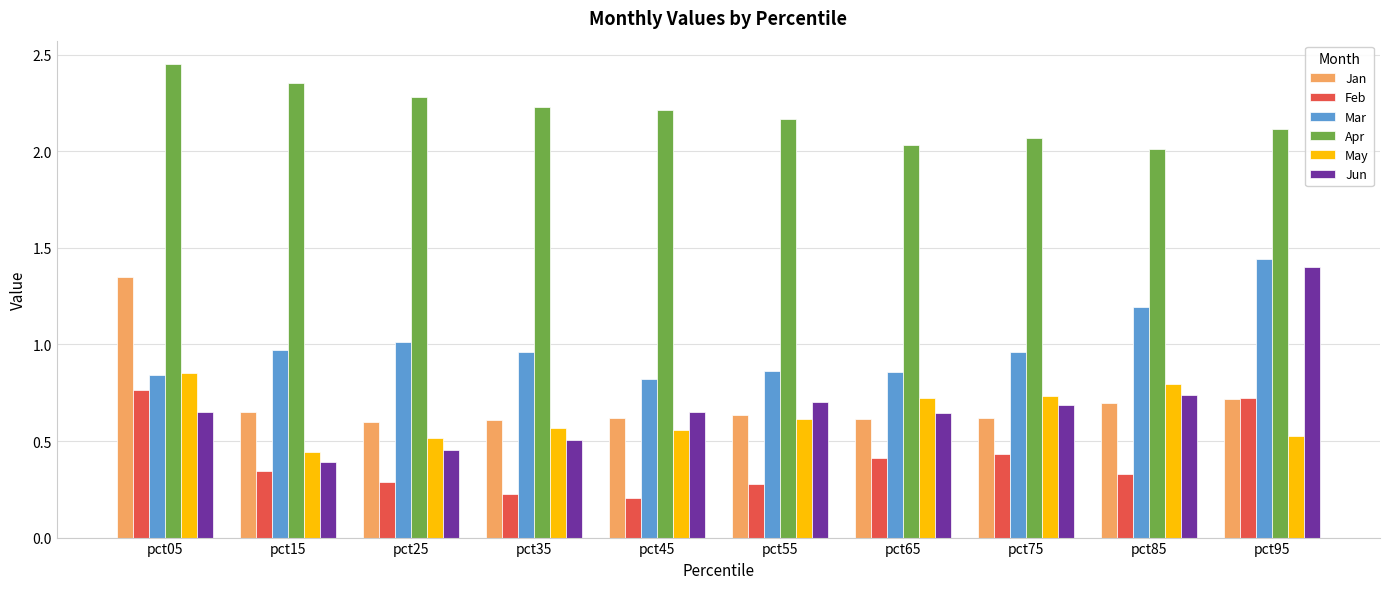

Which category has the lowest value across all series?

pct45